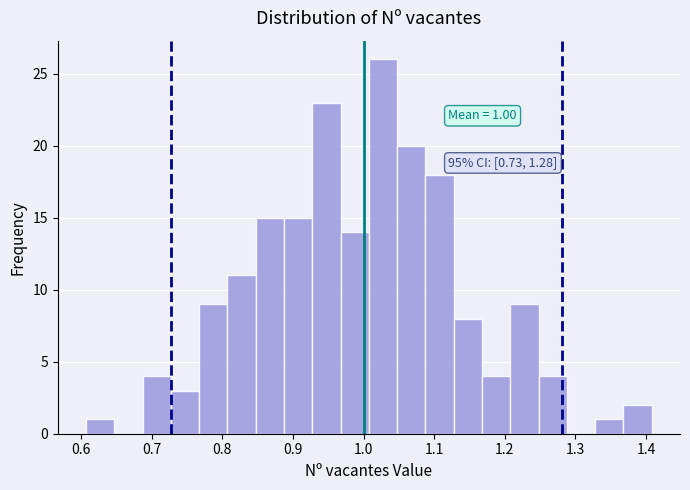

Over which range of the x-axis is the bar tallest?

1.01 to 1.05